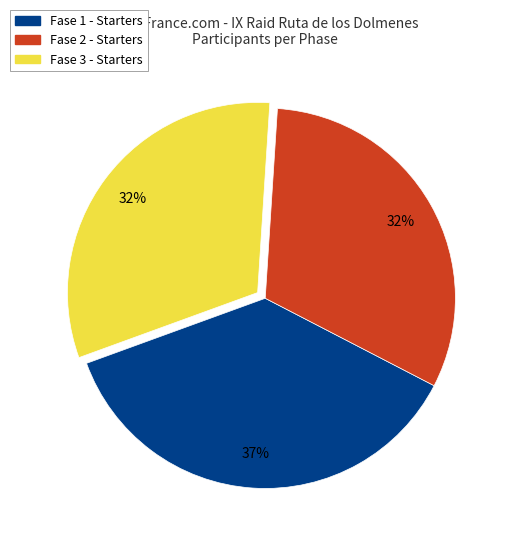

True or false: Fase 1 accounts for 23% of the total.

False